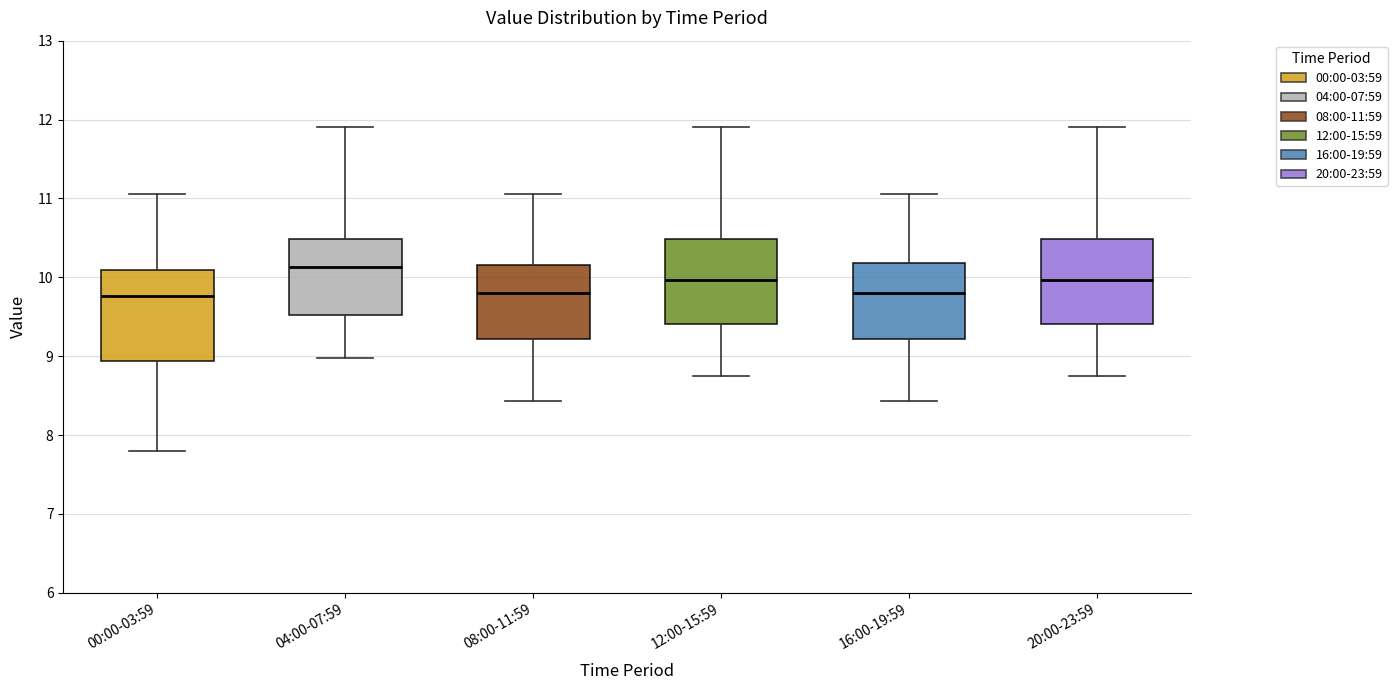

Reading left to right, read every box against the y-axis: the position of its median line, the range the box covers, and the ends of its whiskers. The values are not printed on the chart, so give them approximately, as read against the axis.

00:00-03:59: median 9.8, box 8.9 to 10.1, whiskers 7.8 to 11.1
04:00-07:59: median 10.1, box 9.5 to 10.5, whiskers 9.0 to 11.9
08:00-11:59: median 9.8, box 9.2 to 10.2, whiskers 8.4 to 11.1
12:00-15:59: median 10.0, box 9.4 to 10.5, whiskers 8.8 to 11.9
16:00-19:59: median 9.8, box 9.2 to 10.2, whiskers 8.4 to 11.1
20:00-23:59: median 10.0, box 9.4 to 10.5, whiskers 8.8 to 11.9